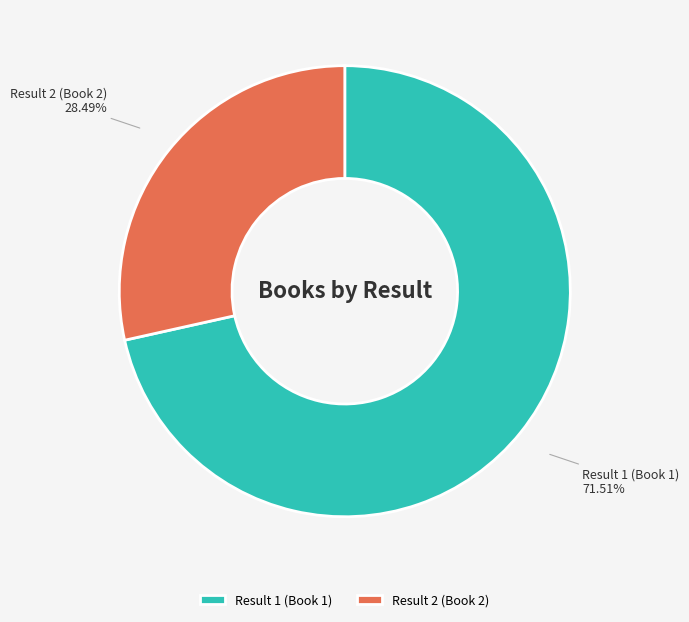

What percentage is NOT represented by Result 2 (Book 2)?

71.5%